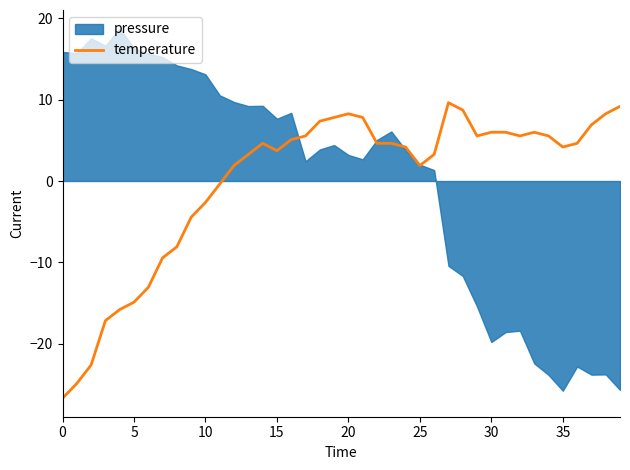

What is the lowest value of the temperature series?

-26.7